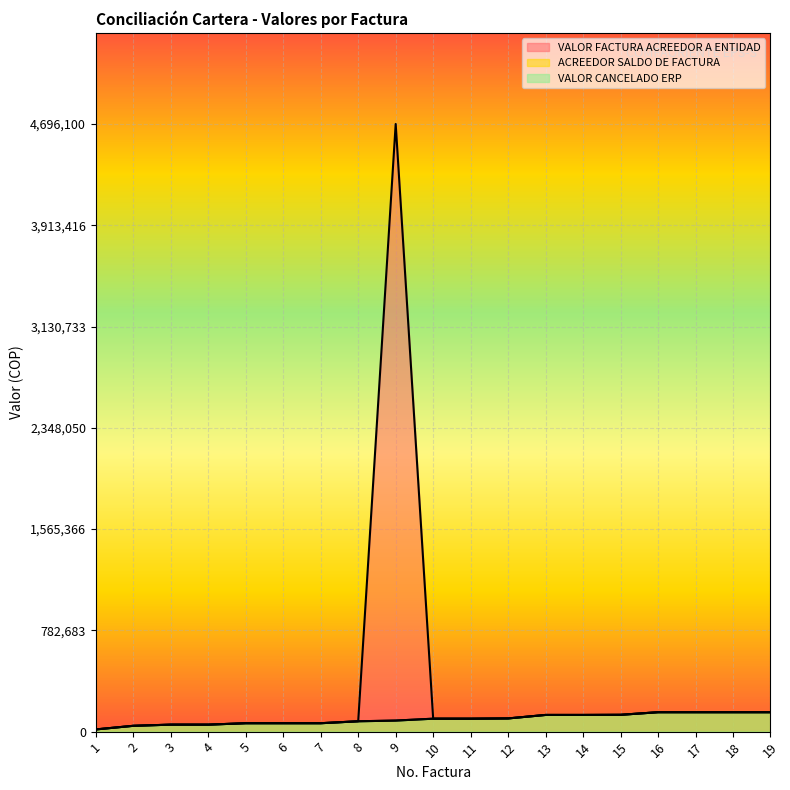

How many lines are shown in the chart?

3